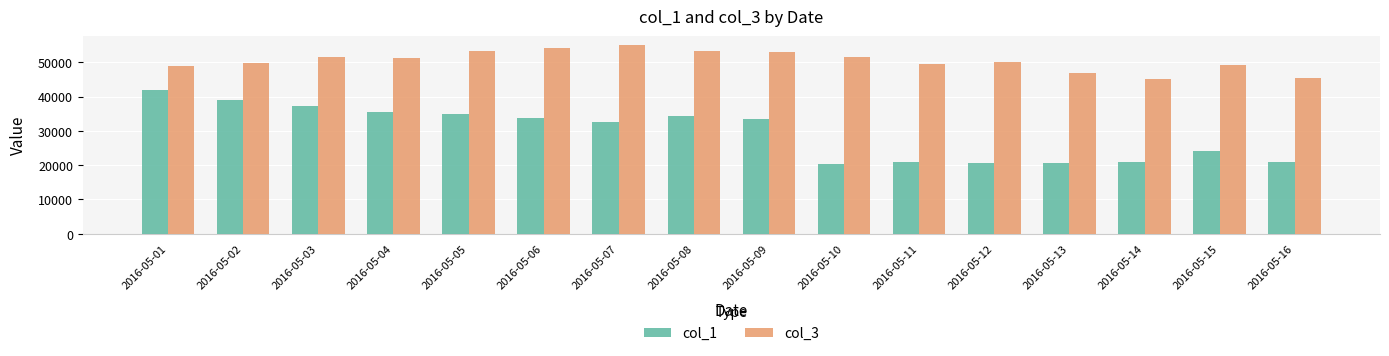

Where does the col_1 series first go above 33497?

2016-05-01